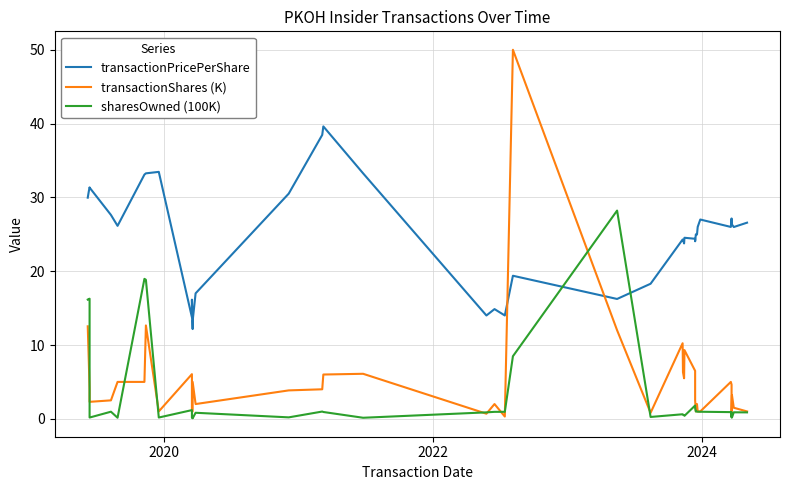

What is the maximum value for sharesOwned (100K)?

28.2